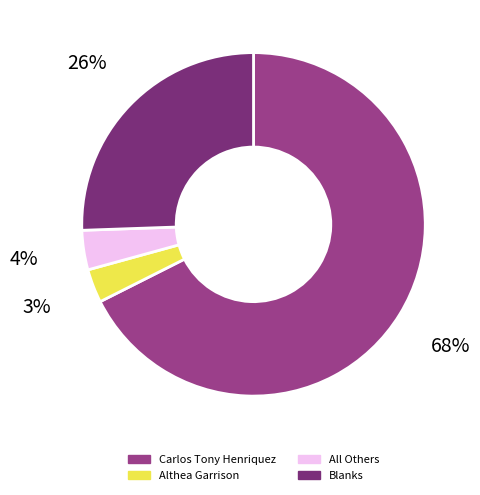

The Althea Garrison slice represents 3% of the pie. True or false?

True